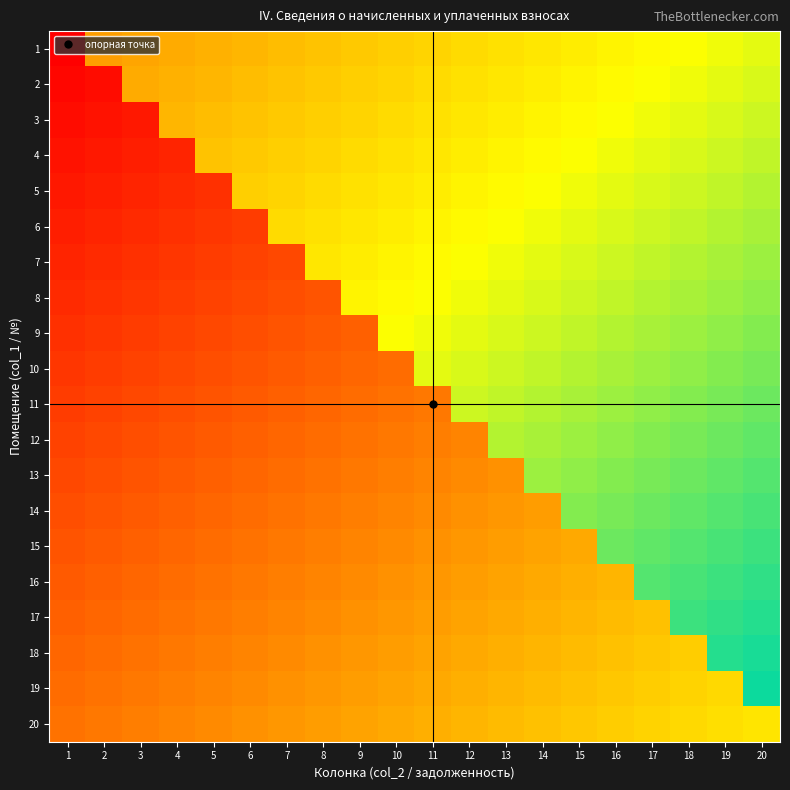

What is the difference between the highest and lowest values at 10?

0.4